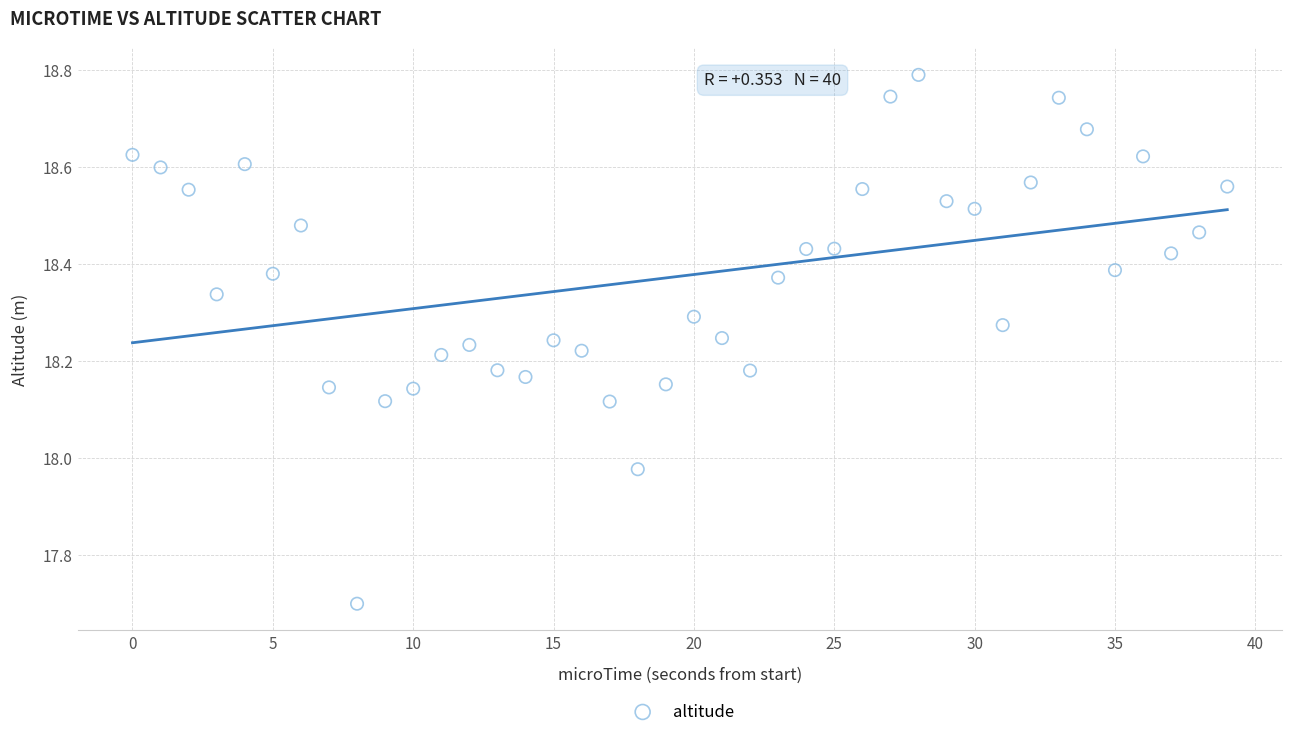

What is the range of Y values (max minus min)?

1.1